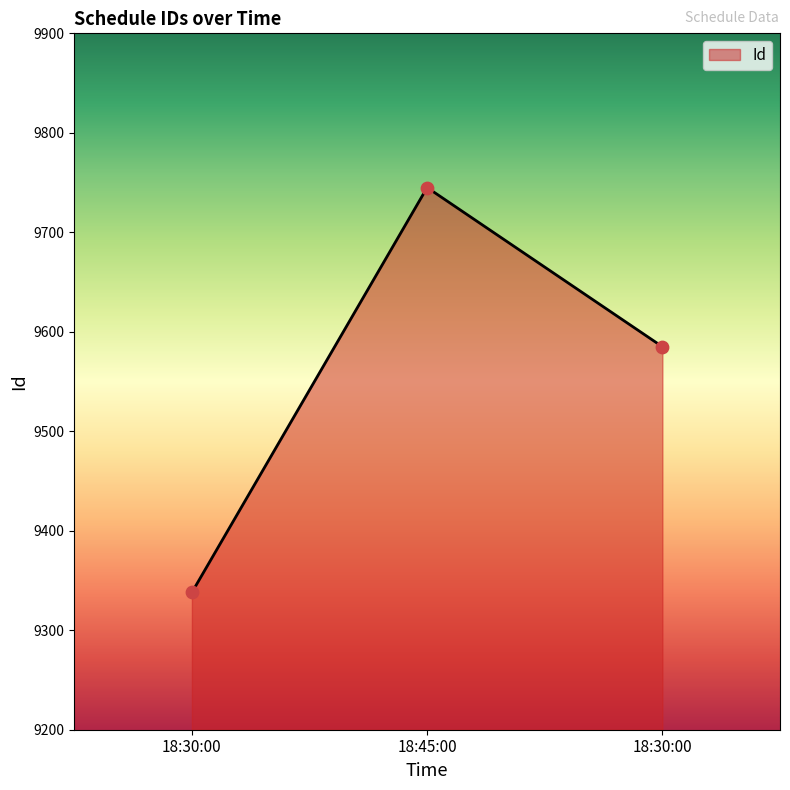

Does the chart have visible grid lines?

No